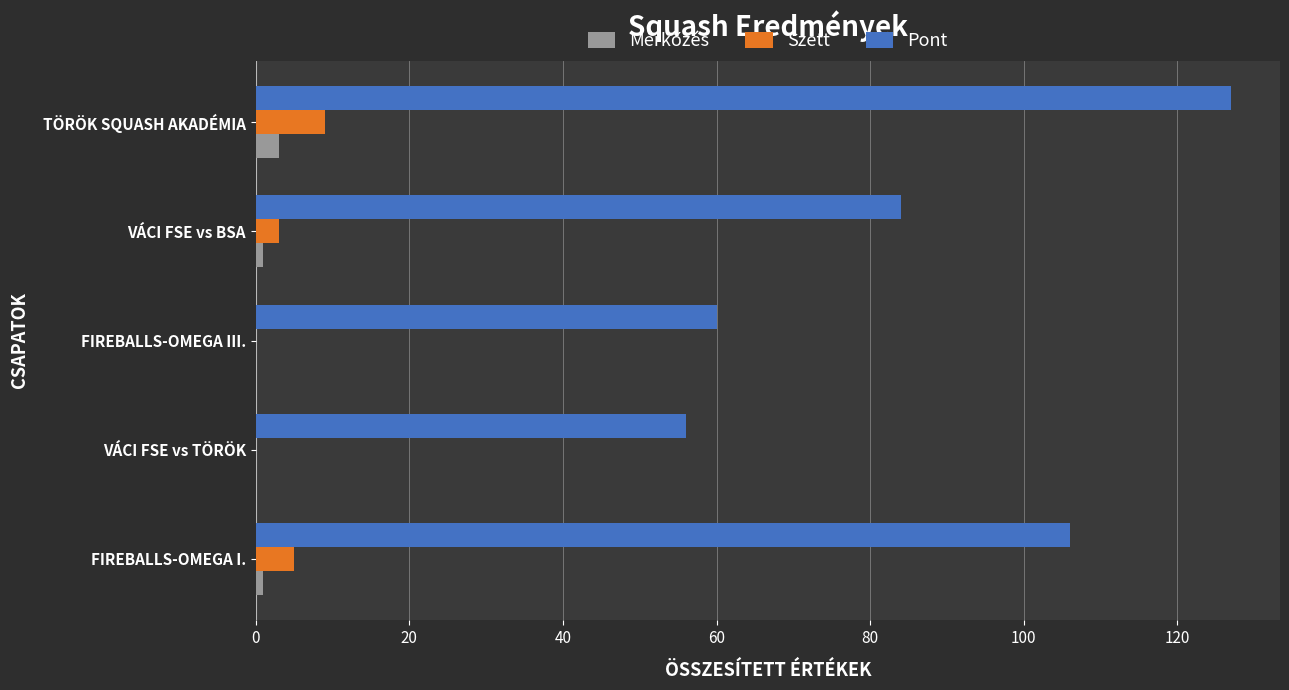

The value of Pont at VÁCI FSE vs TÖRÖK is 87. True or false?

False